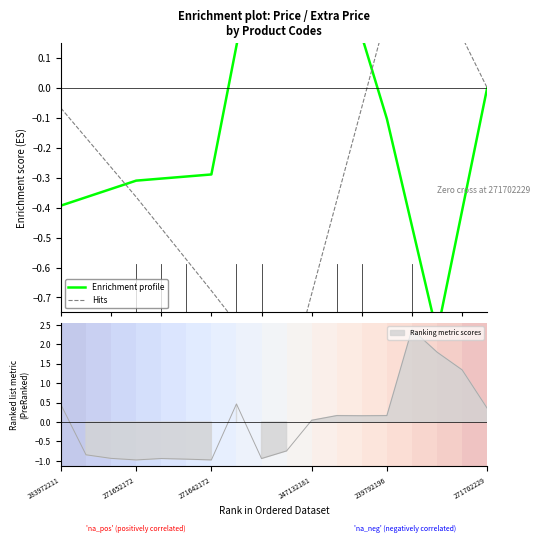

Count the number of categories in the chart.

18